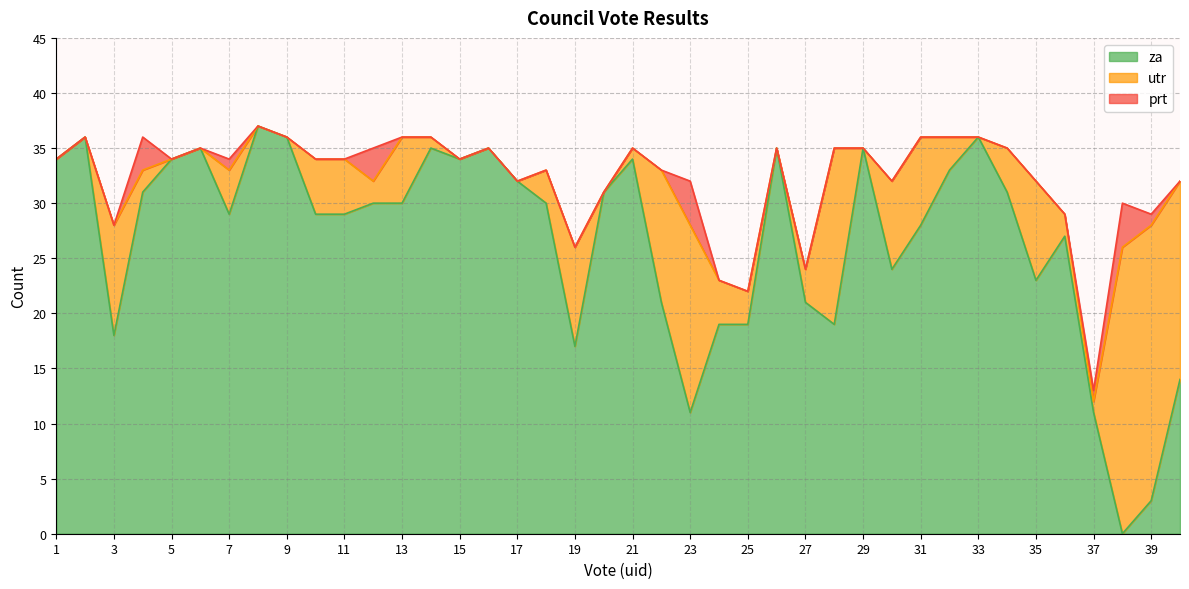

List the labels in order of za value, smallest first.

38, 39, 23, 37, 40, 19, 3, 24, 25, 28, 22, 27, 35, 30, 36, 31, 7, 10, 11, 12, 13, 18, 4, 20, 34, 17, 32, 1, 5, 15, 21, 6, 14, 16, 26, 29, 2, 9, 33, 8